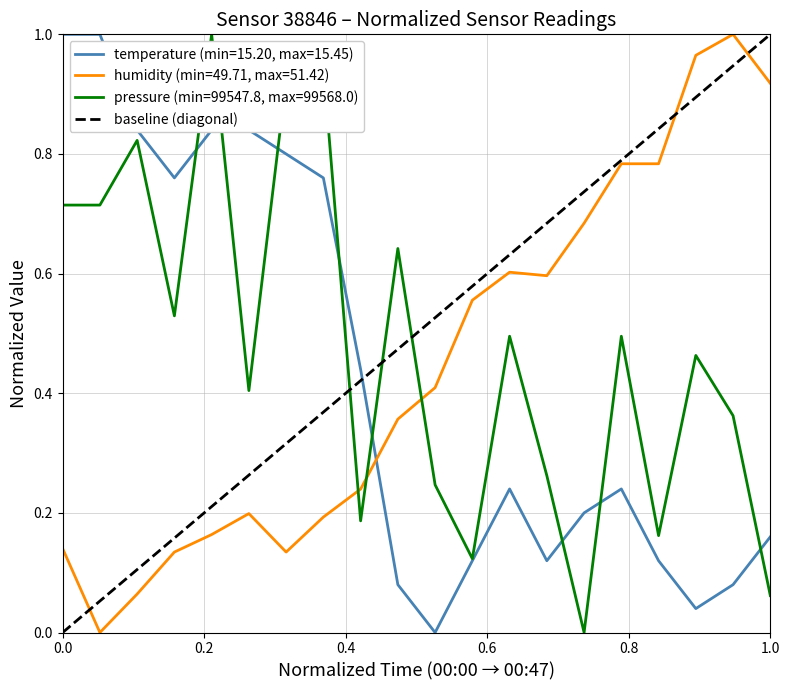

How many intersections are there between pressure (min=99547.8, max=99568.0) and humidity (min=49.71, max=51.42)?

3